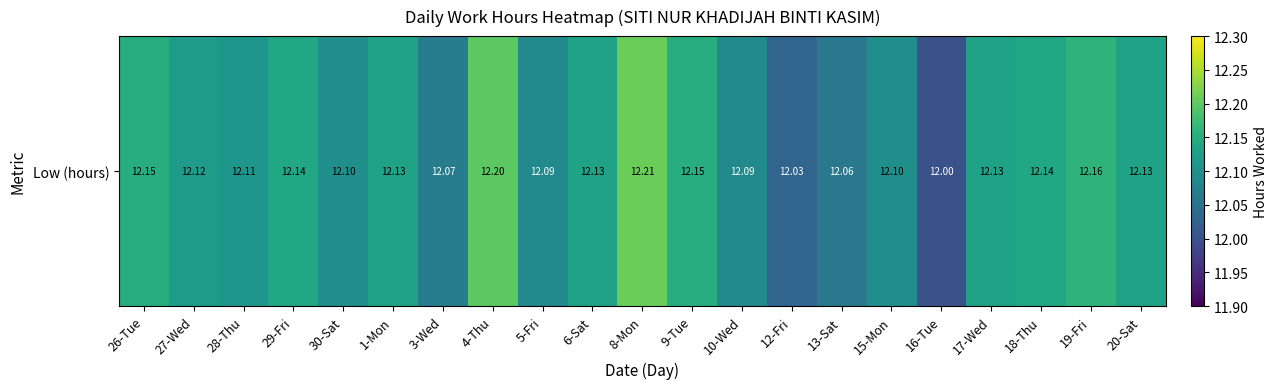

Reading left to right, what are all the values shown in this chart?

12.2	12.1	12.1	12.1	12.1	12.1	12.1	12.2	12.1	12.1	12.2	12.2	12.1	12.0	12.1	12.1	12.0	12.1	12.1	12.2	12.1